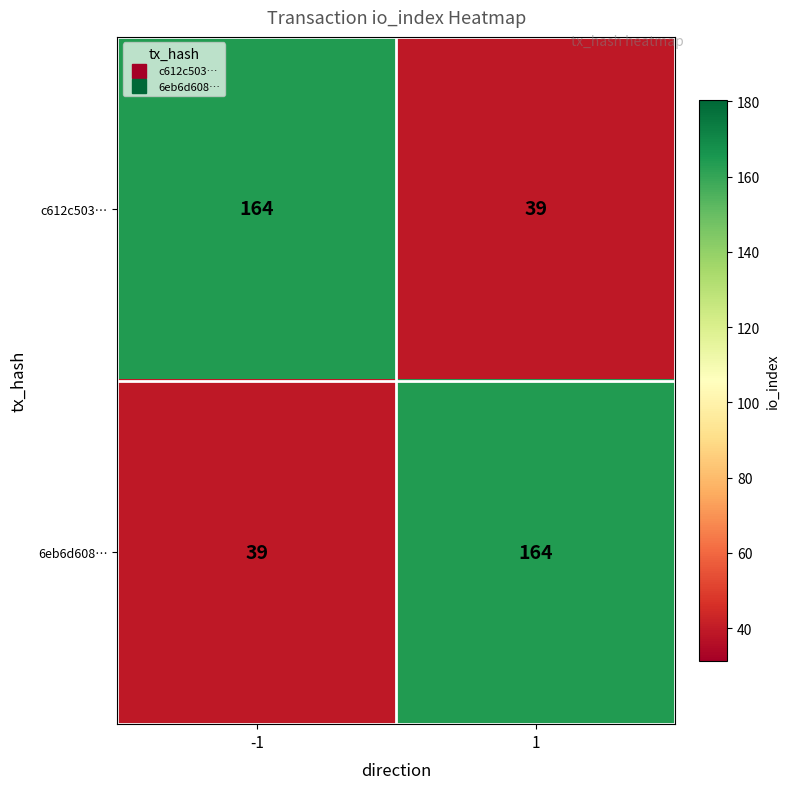

At 1, list the series in order from smallest to largest.

c612c503…, 6eb6d608…